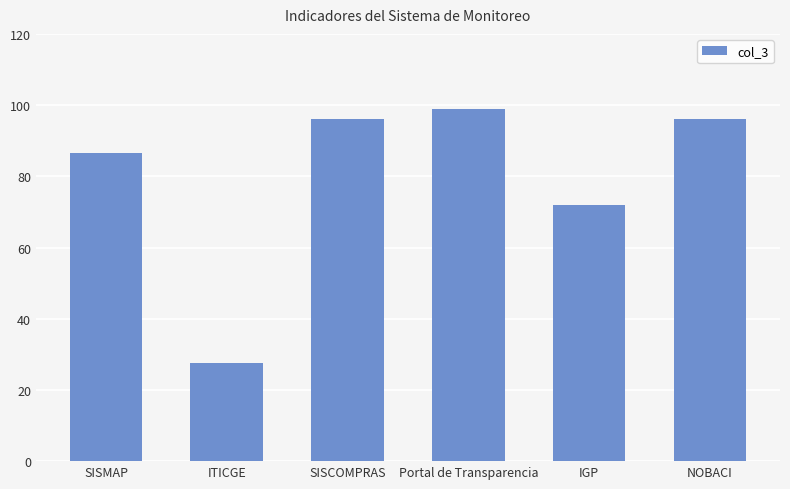

The chart shows a value of 155.5 at SISMAP. True or false?

False